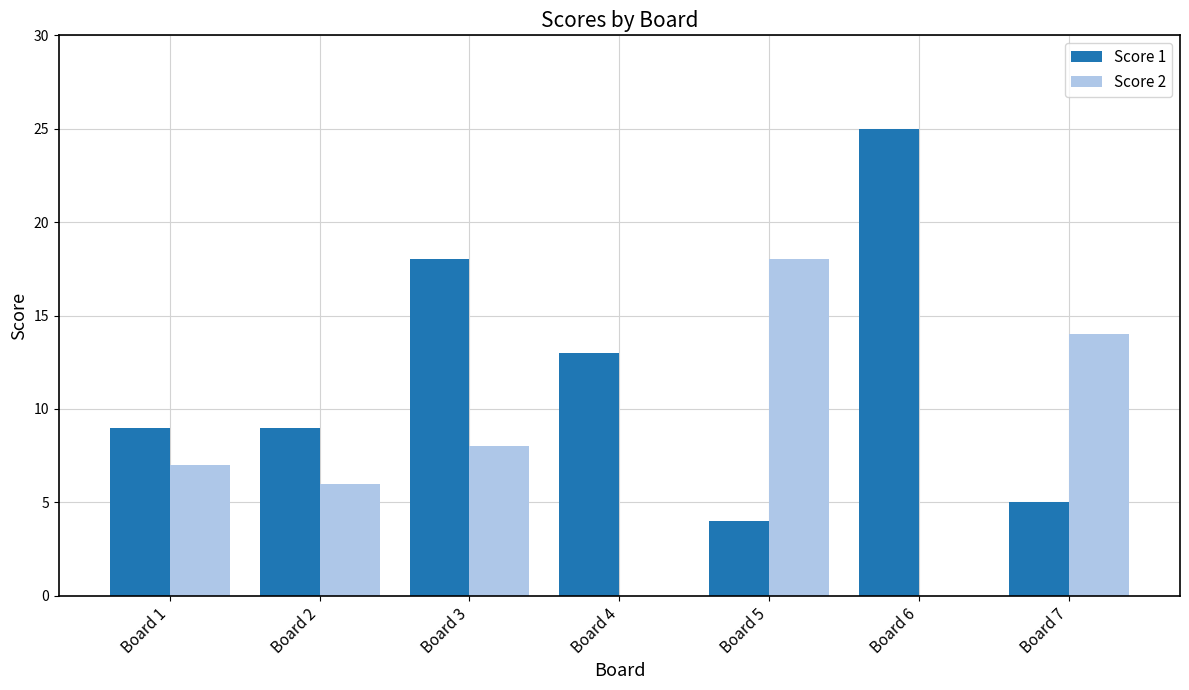

What is the total value across all series at Board 6?

25